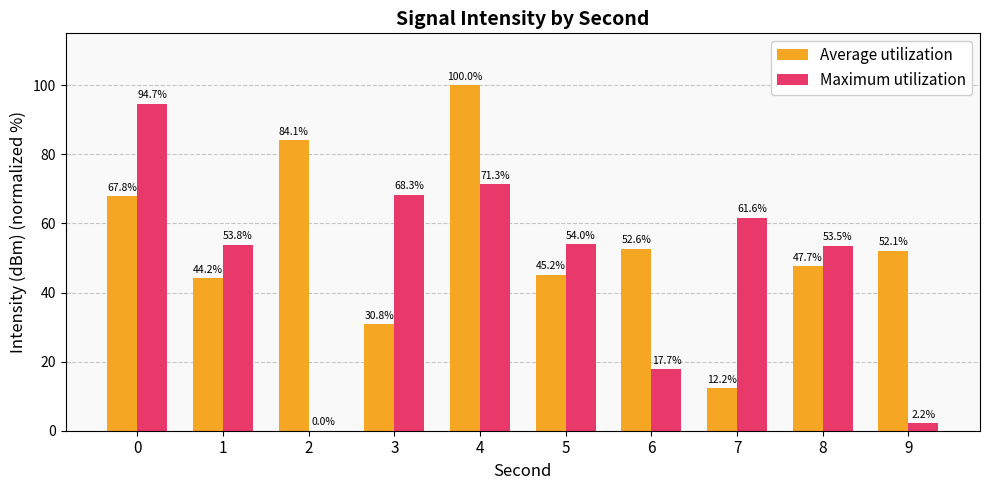

Reading right to left, transcribe all the data shown in this chart.

Average utilization: 9=52.1	8=47.7	7=12.2	6=52.6	5=45.2	4=100.0	3=30.8	2=84.1	1=44.2	0=67.8
Maximum utilization: 9=2.2	8=53.5	7=61.6	6=17.7	5=54.0	4=71.3	3=68.3	2=0.0	1=53.8	0=94.7